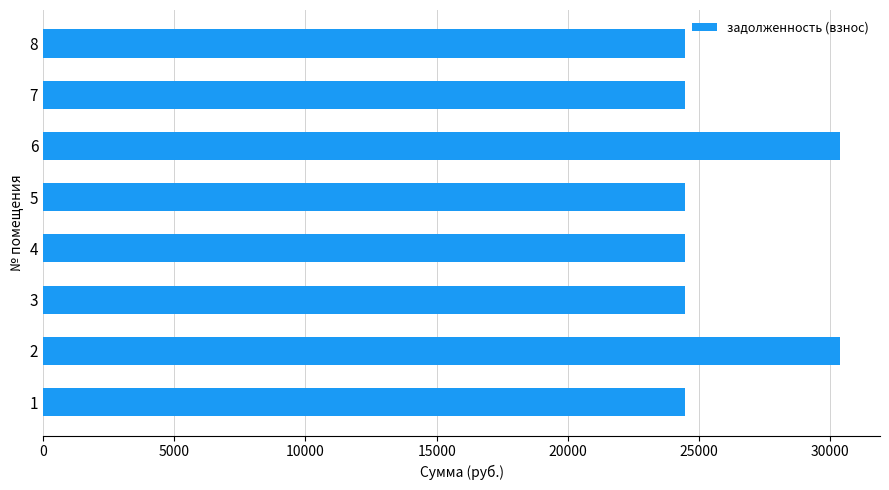

Is it true that the value at 8 is 24444.7?

True